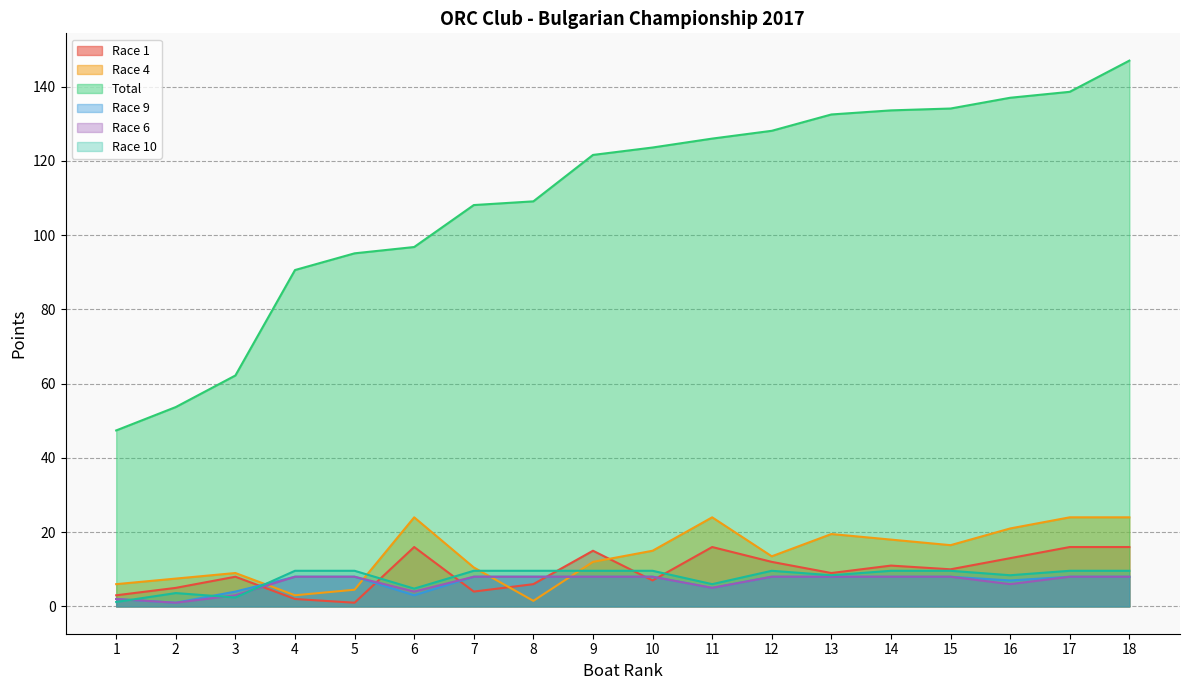

How many intersections are there between Race 6 and Race 1?

6